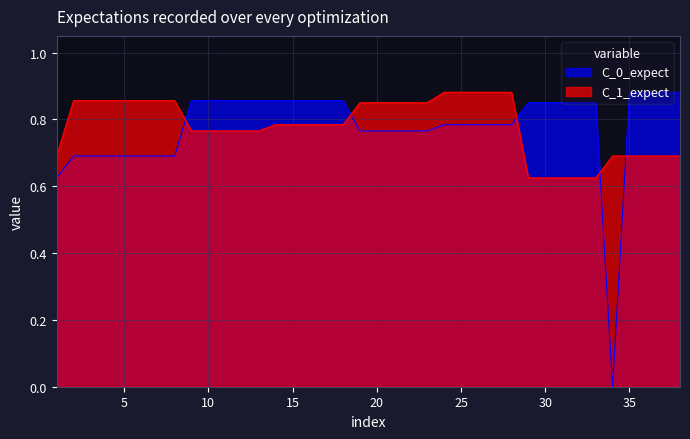

What is the difference between the maximum and second lowest values in the C_0_expect series?

0.3